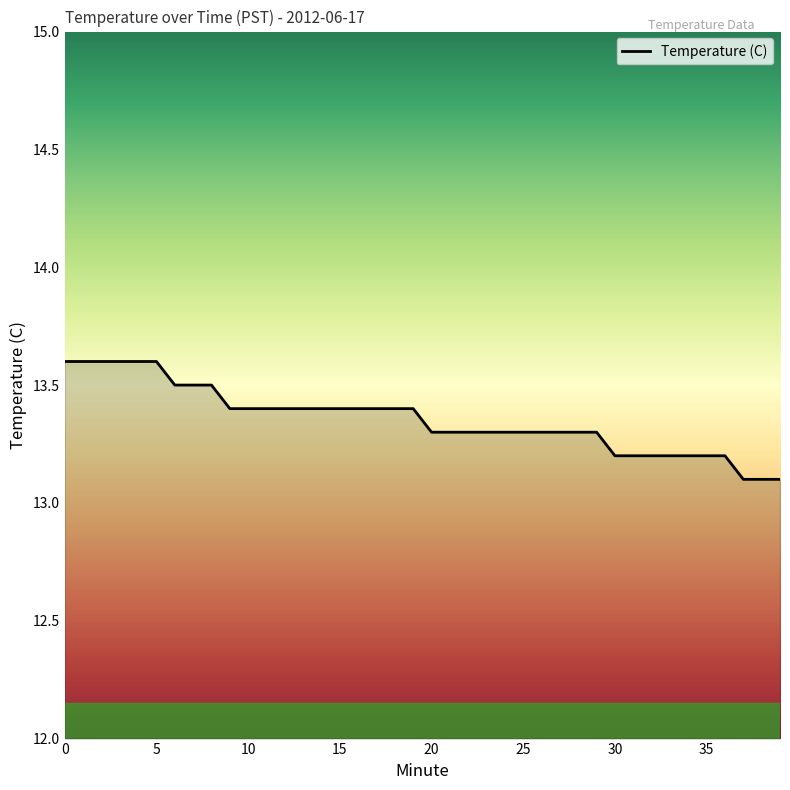

What is the smallest value displayed?

13.1